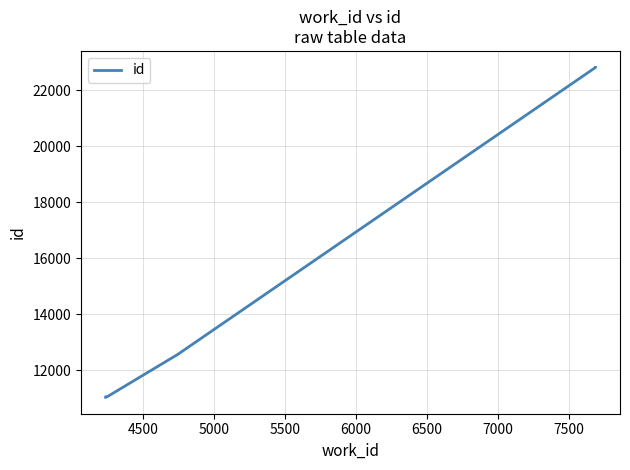

Between 6000 and 7000, which is larger?

7000